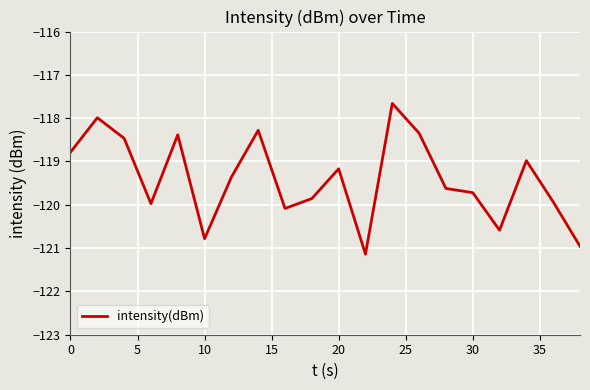

What is the difference between the maximum and minimum values?

3.5